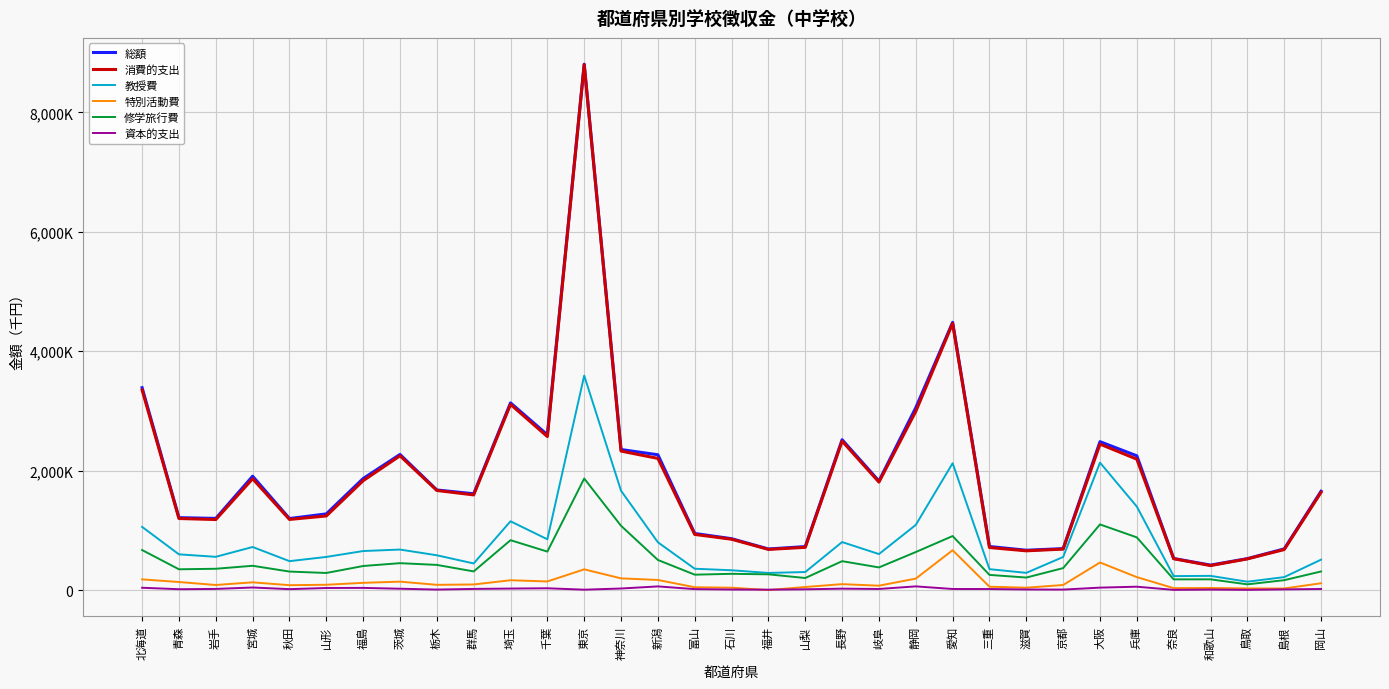

True or false: 教授費 has a value of 184934 at 茨城.

False